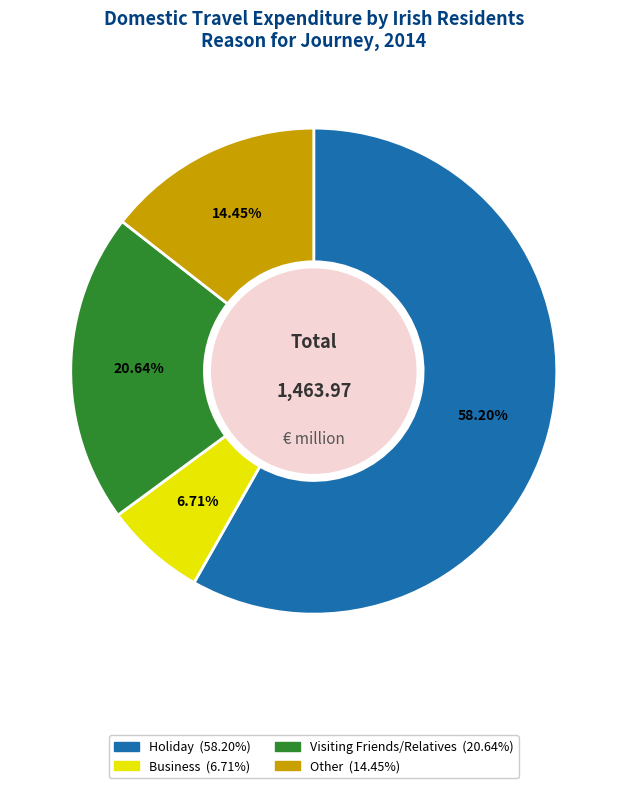

What is the majority slice?

Holiday